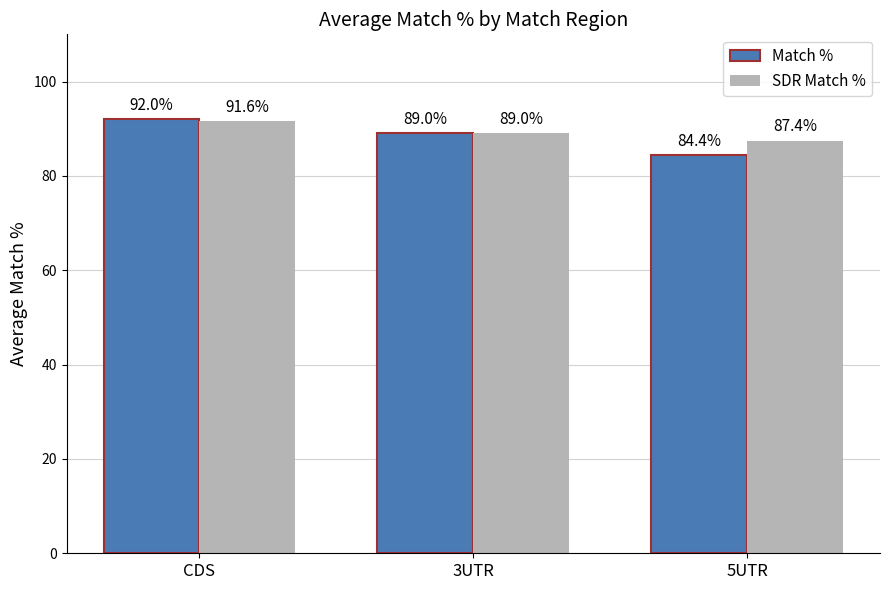

Rank the series by their average value, from lowest to highest.

Match %, SDR Match %